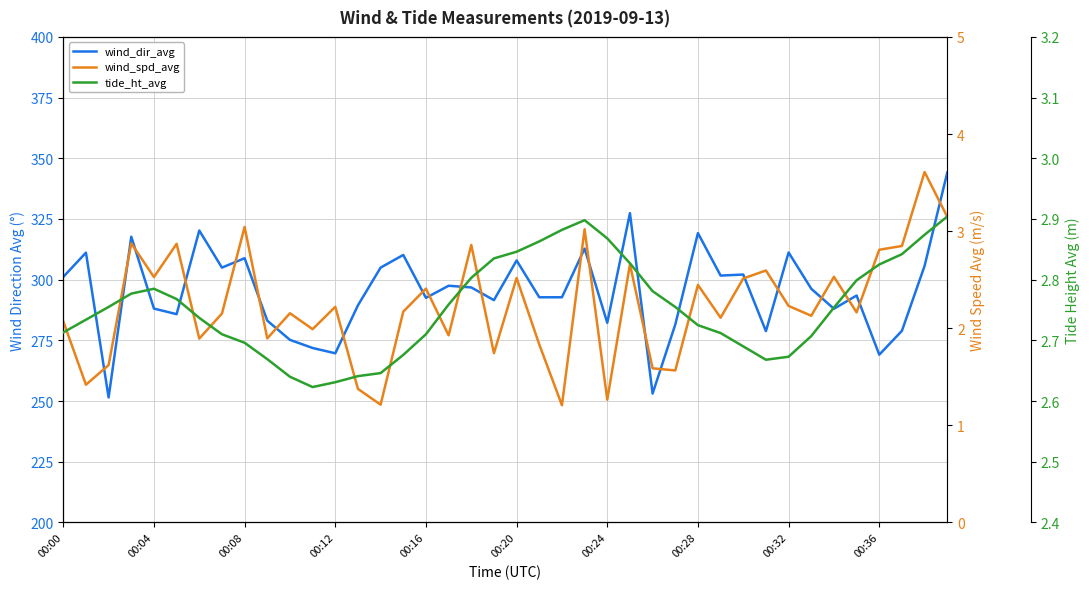

What is the difference between the wind_dir_avg values at 11 and 28?

47.3